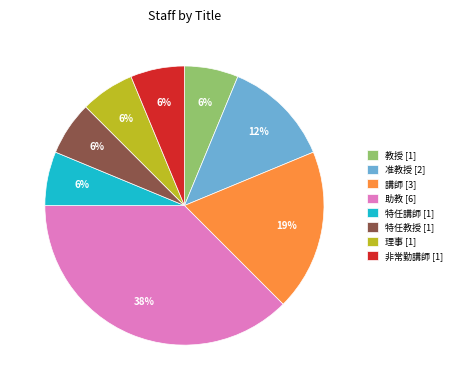

To the nearest percent, what is the average slice percentage?

12%